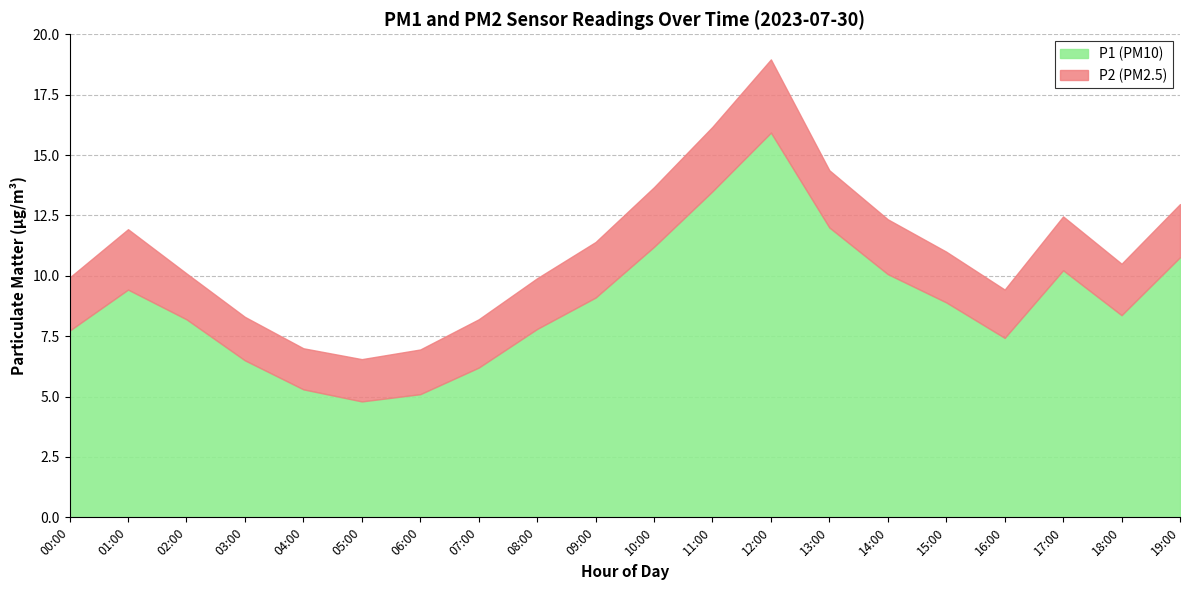

Which series has the widest spread of values?

P1